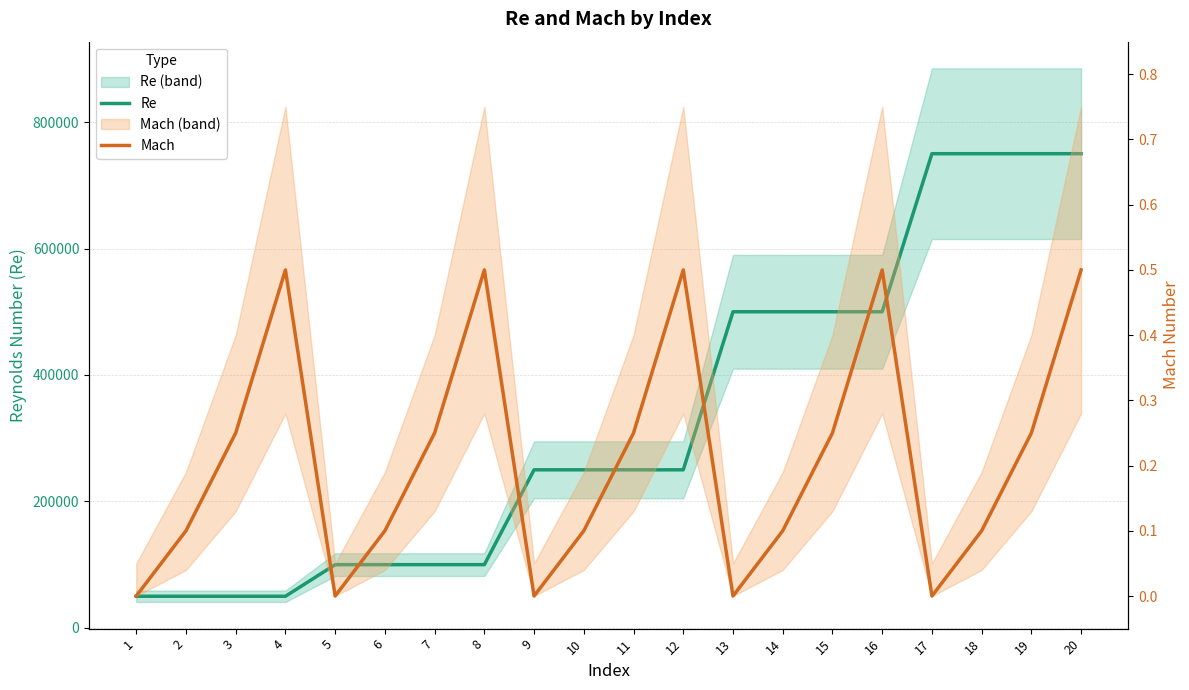

True or false: Re has more than 1 interior local peaks.

False